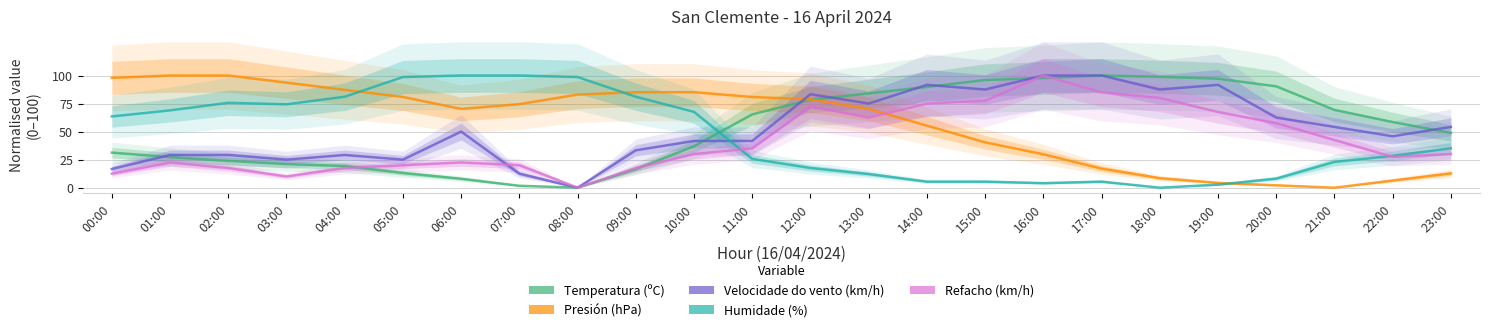

Where is the first local maximum for Velocidade do vento (km/h)?

04:00